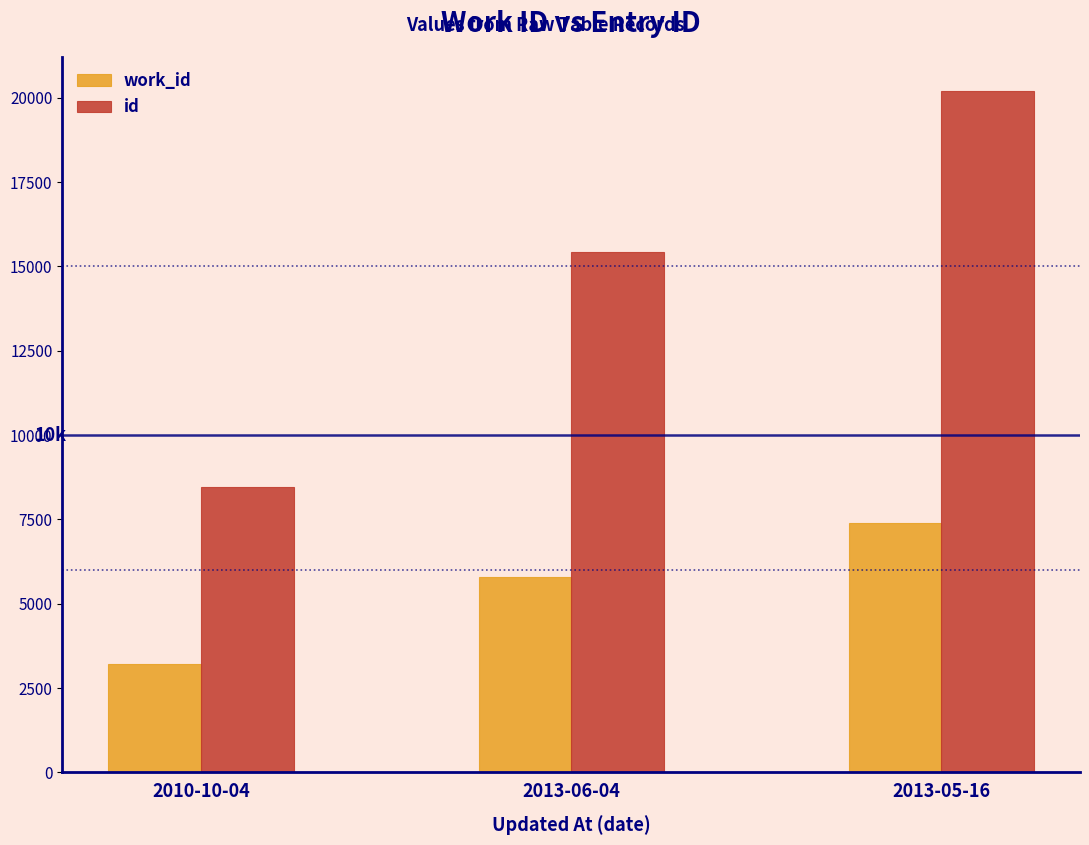

What is the total value across all series at 2010-10-04?

11692